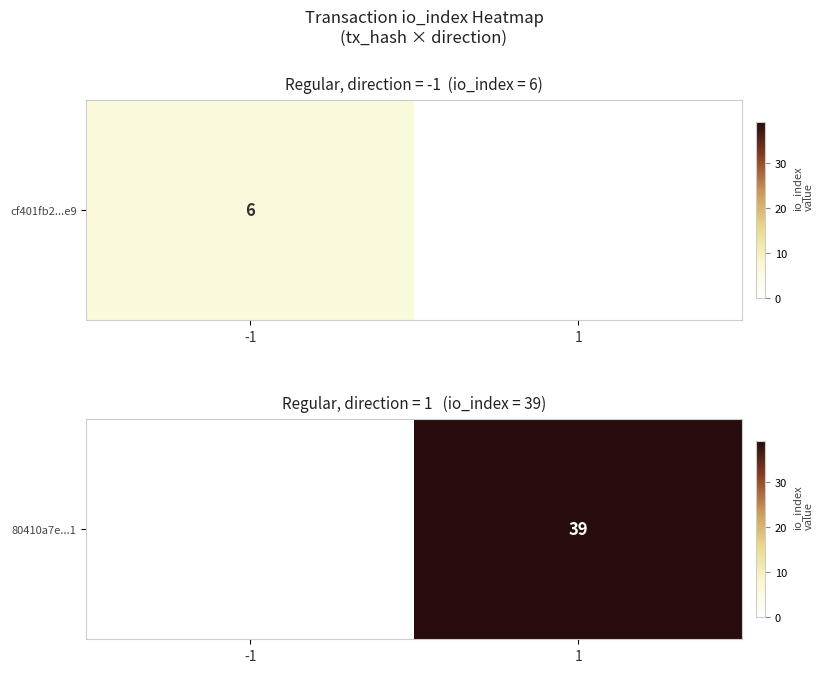

What is the difference between the values at 1 and -1?

39